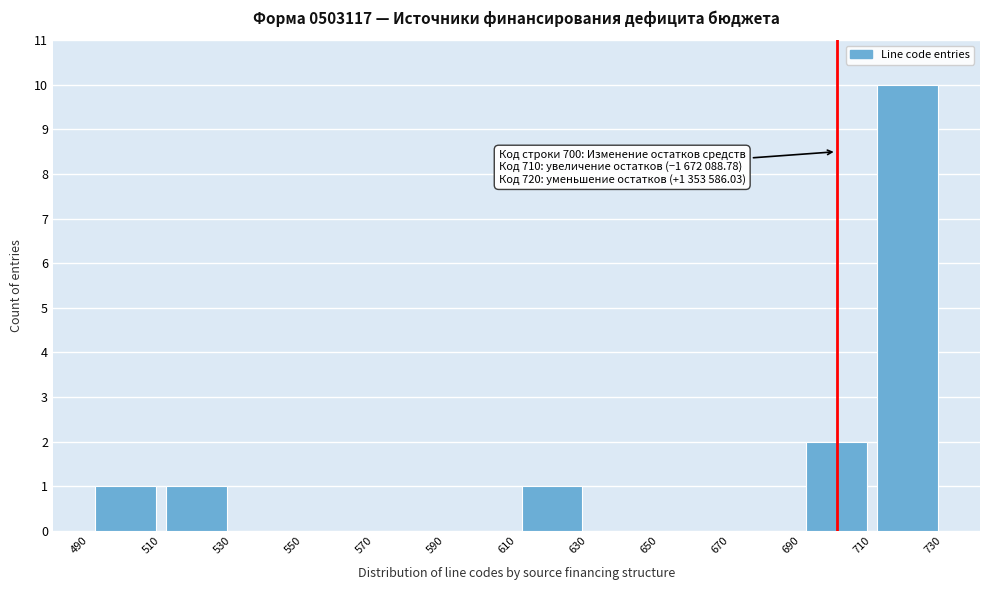

Over which range of the x-axis is the bar tallest?

710 to 730